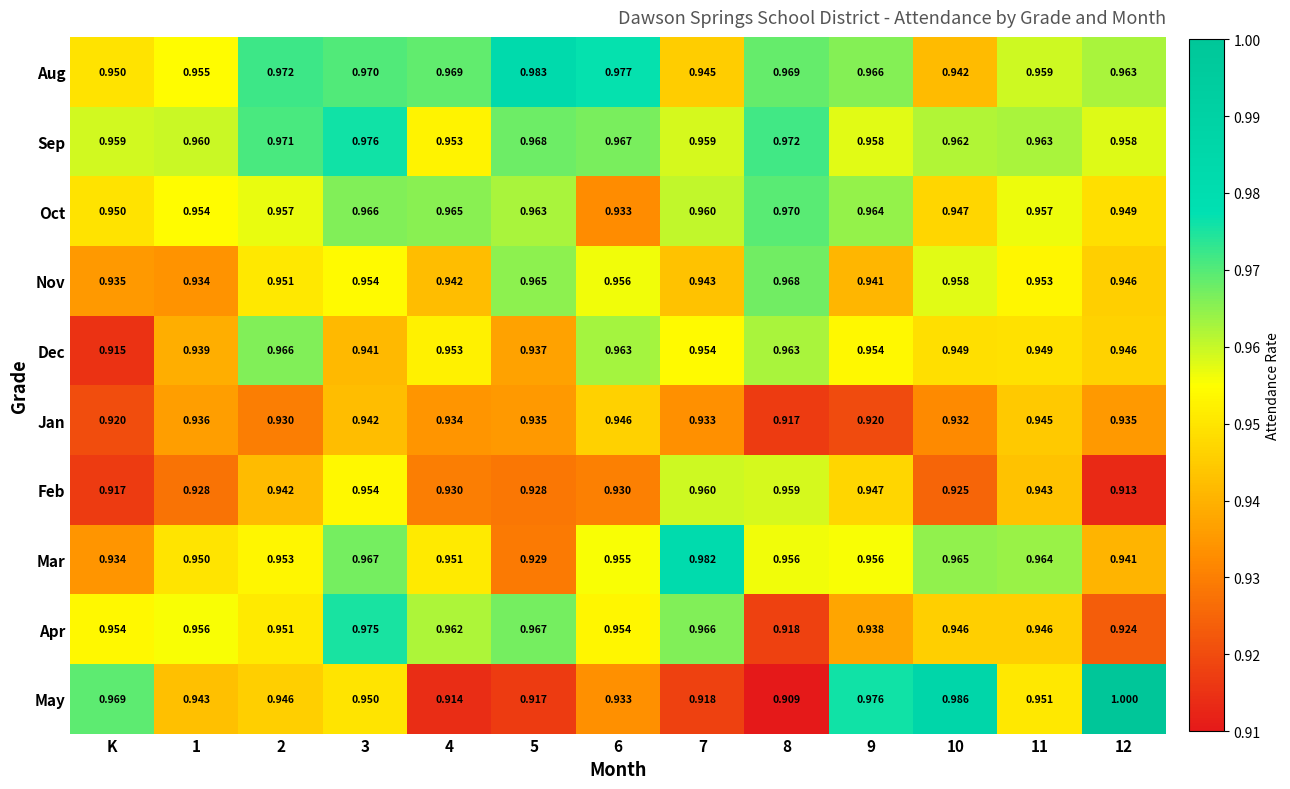

What is the maximum value shown in the chart?

1.0